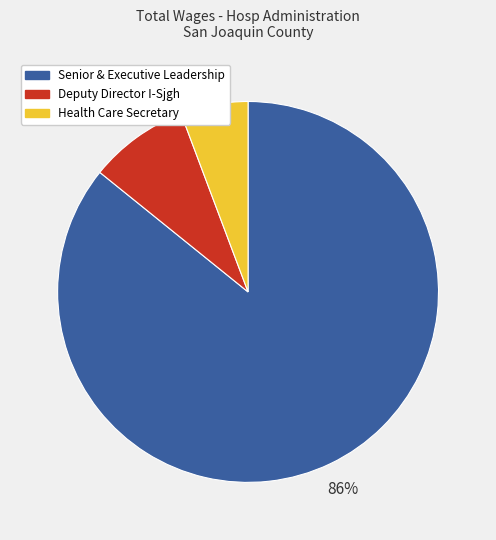

Combined, do Senior & Executive Leadership and Deputy Director I-Sjgh account for over 50%?

Yes